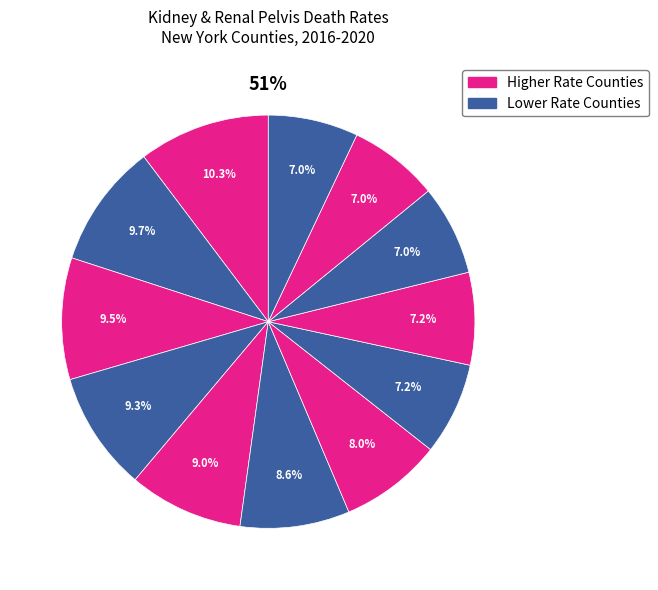

To the nearest percent, what is the difference between the largest and smallest slice percentages?

3%